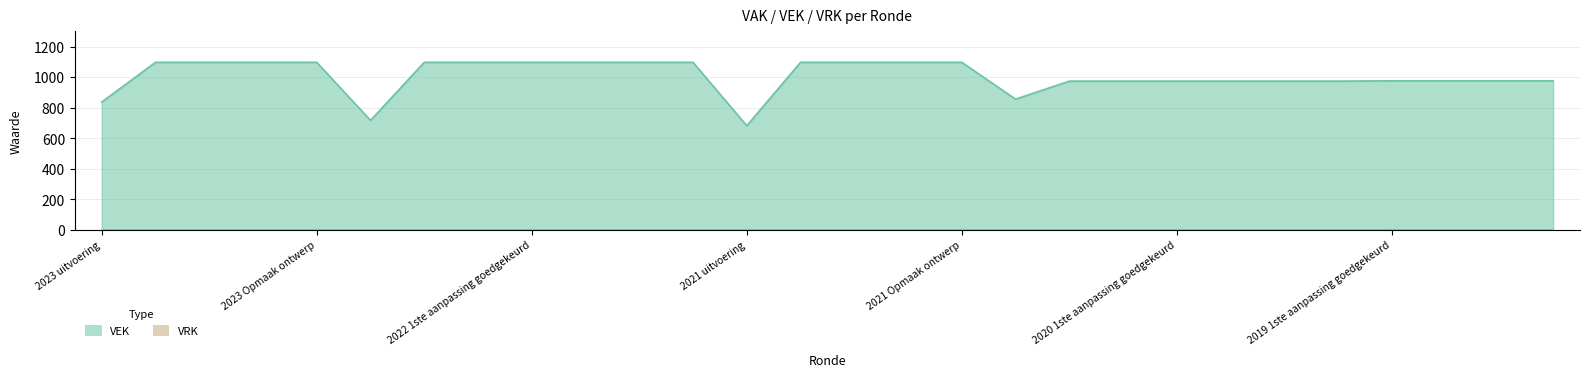

List the labels in order of value, smallest first.

2021 uitvoering, 2022 uitvoering, 2023 uitvoering, 2020 uitvoering, 2020 2de aanpassing goedgekeurd, 2020 2de aanpassing ontwerp, 2020 1ste aanpassing goedgekeurd, 2020 1ste aanpassing ontwerp, 2020 Opmaak goedgekeurd, 2020 Opmaak ontwerp, 2019 1ste aanpassing goedgekeurd, 2019 1ste aanpassing ontwerp, 2019 opmaak goedgekeurd, 2019 opmaak ontwerp, 2023 1ste aanpassing goedgekeurd, 2023 1ste aanpassing ontwerp, 2023 Opmaak goedgekeurd, 2023 Opmaak ontwerp, 2022 2de aanpassing goedgekeurd, 2022 2de aanpassing ontwerp, 2022 1ste aanpassing goedgekeurd, 2022 1ste aanpassing ontwerp, 2022 Opmaak goedgekeurd, 2022 Opmaak ontwerp, 2021 1ste aanpassing goedgekeurd, 2021 1ste aanpassing ontwerp, 2021 Opmaak goedgekeurd, 2021 Opmaak ontwerp